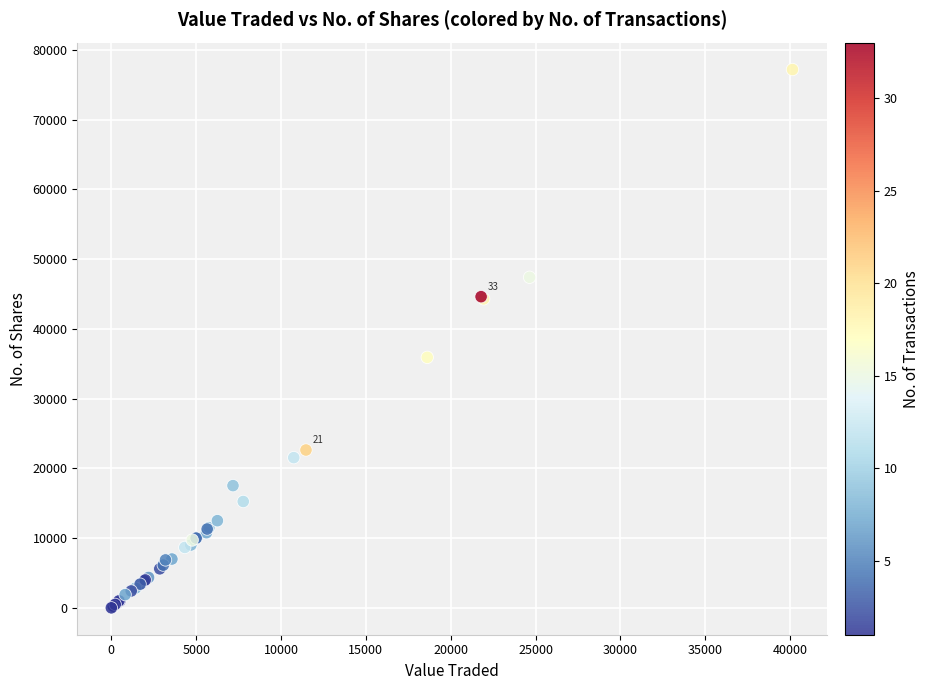

What Y value in the scatter plot is closest to 38598?

35919